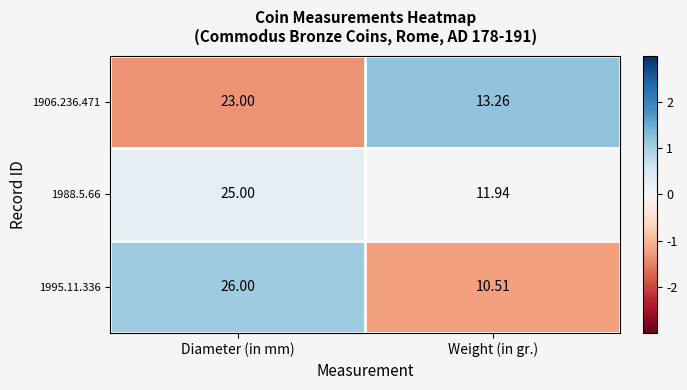

At which category is the sum across all series the highest?

Diameter (in mm)